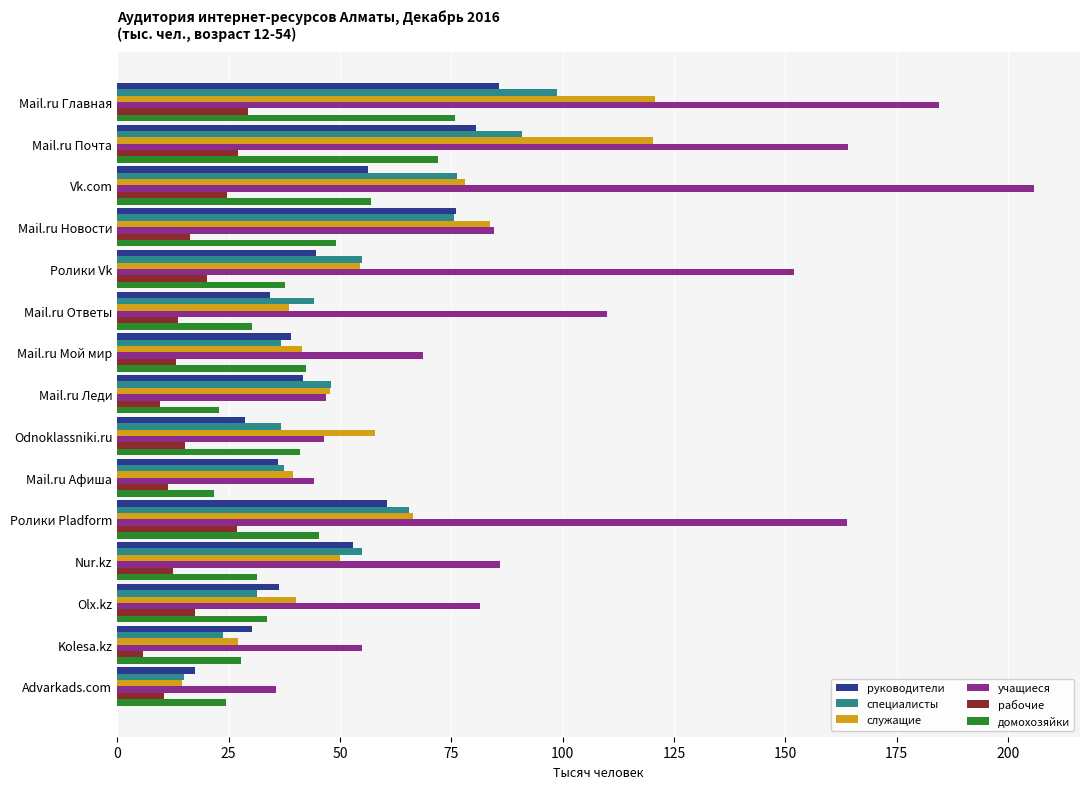

Read the служащие value at Mail.ru Леди.

47.8